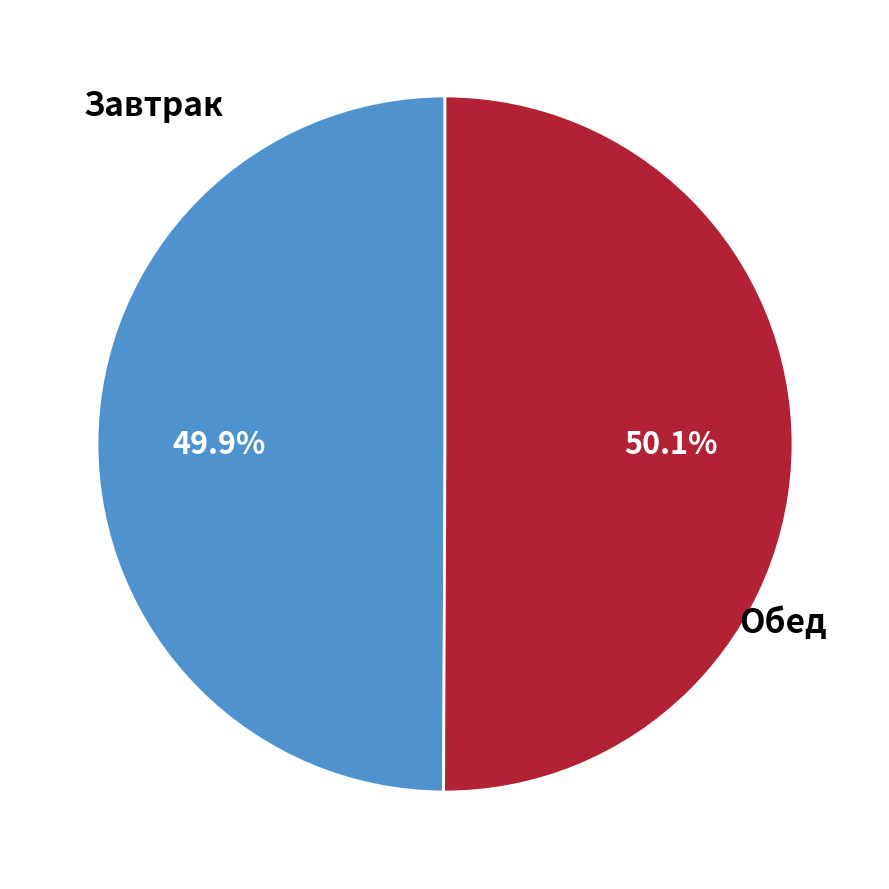

Is there a majority slice in this chart?

Yes